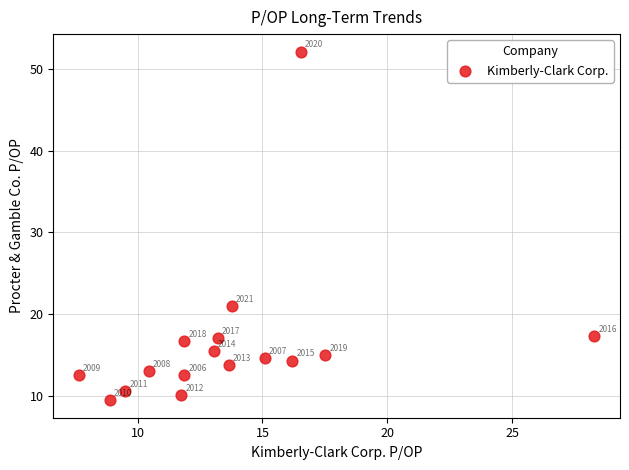

What is the range of X values (max minus min)?

20.6